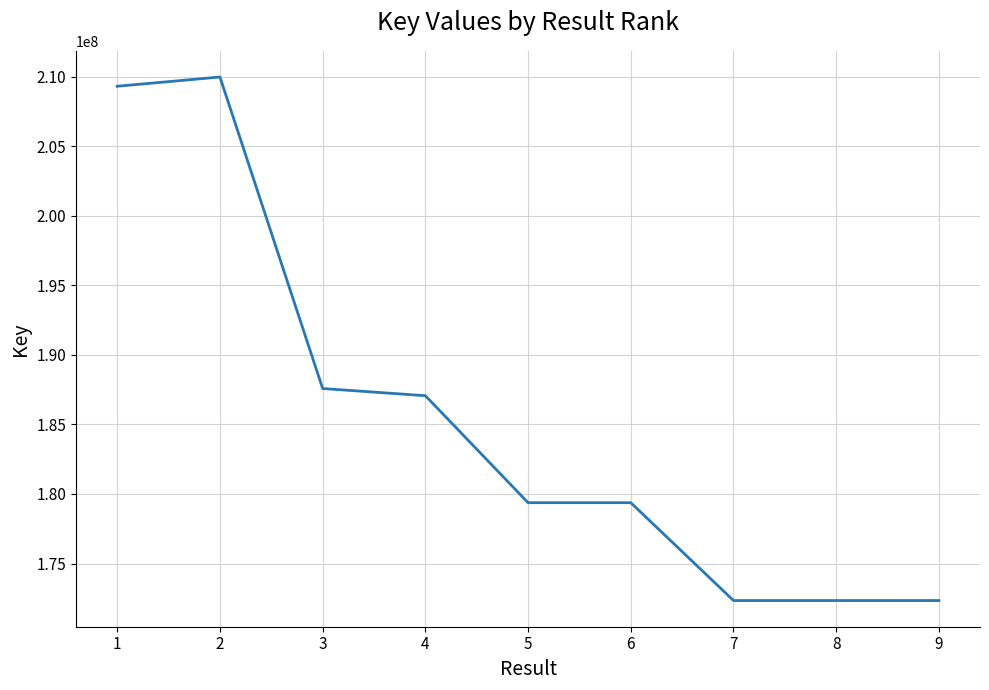

What is the maximum value shown in the chart?

209963521